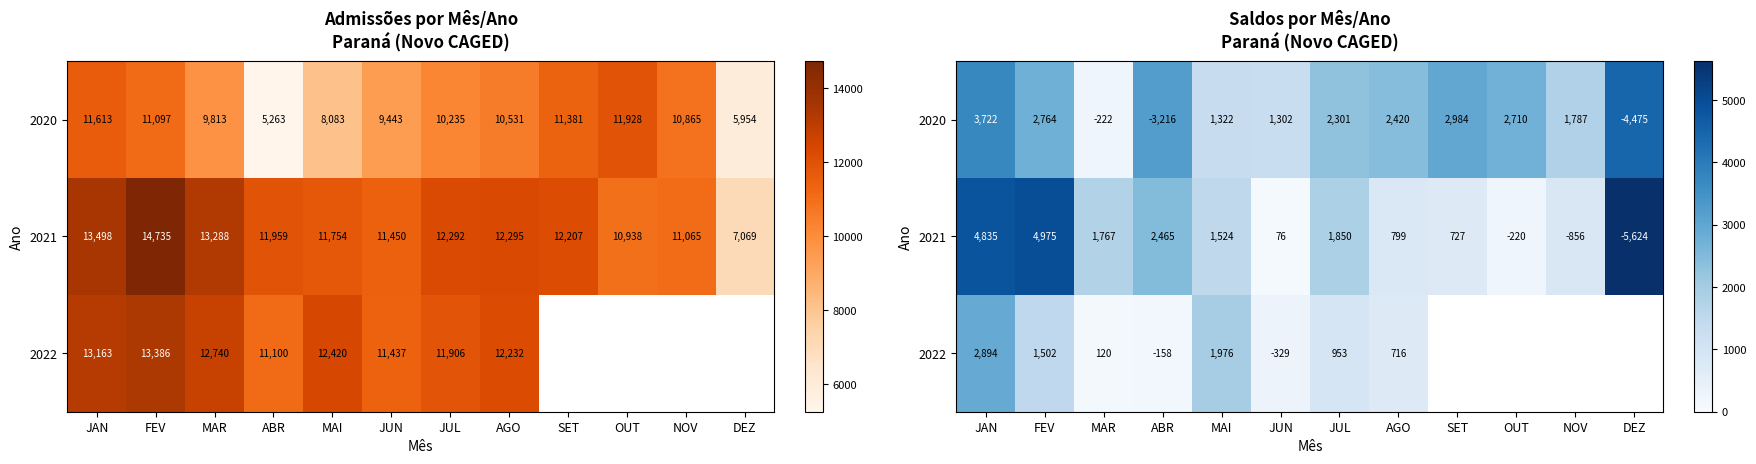

What is the spread (max minus min) of values at SET?

2257.0